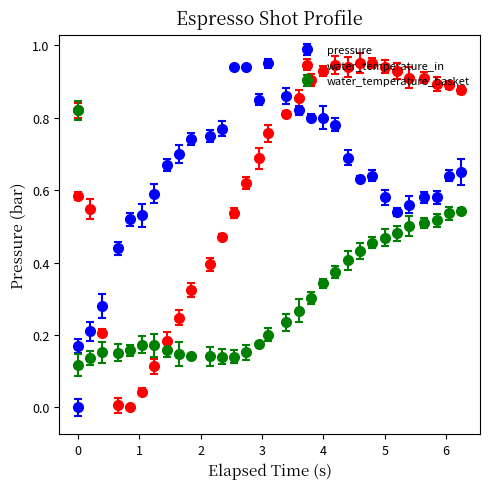

True or false: water_temperature_in has more than 0 interior local peaks.

True